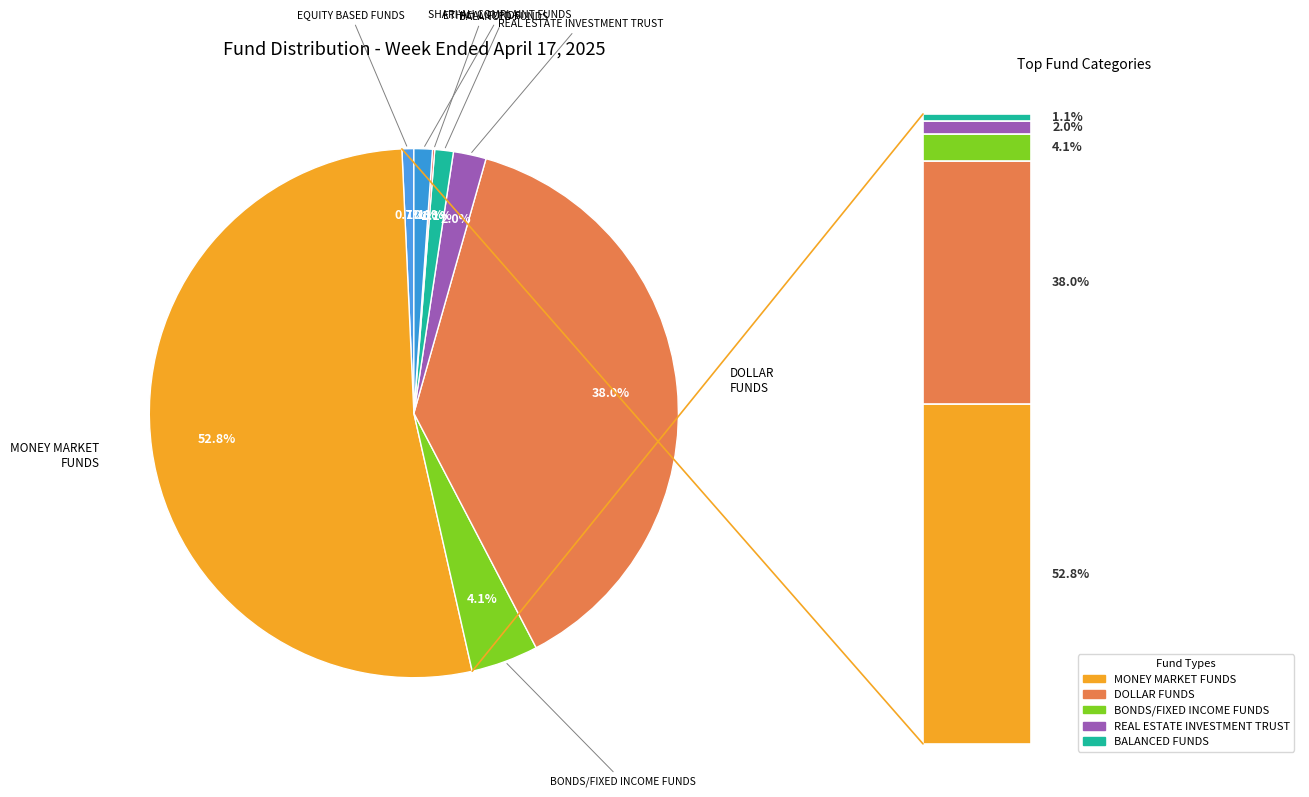

Is it true that BALANCED FUNDS is 1% of the pie?

True